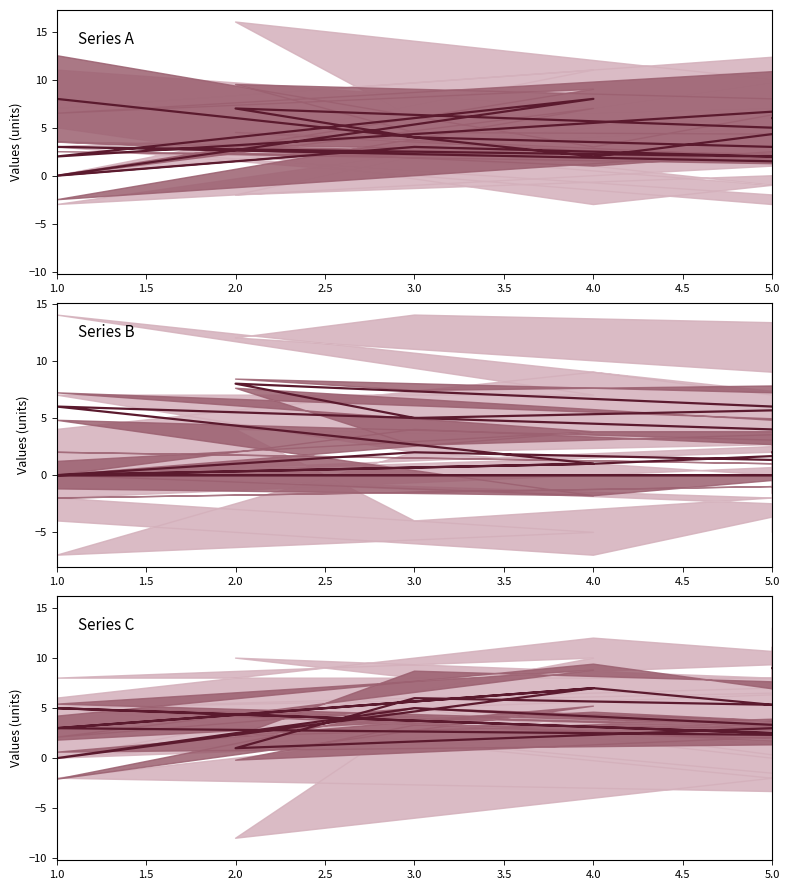

Where is the first local maximum?

4.0